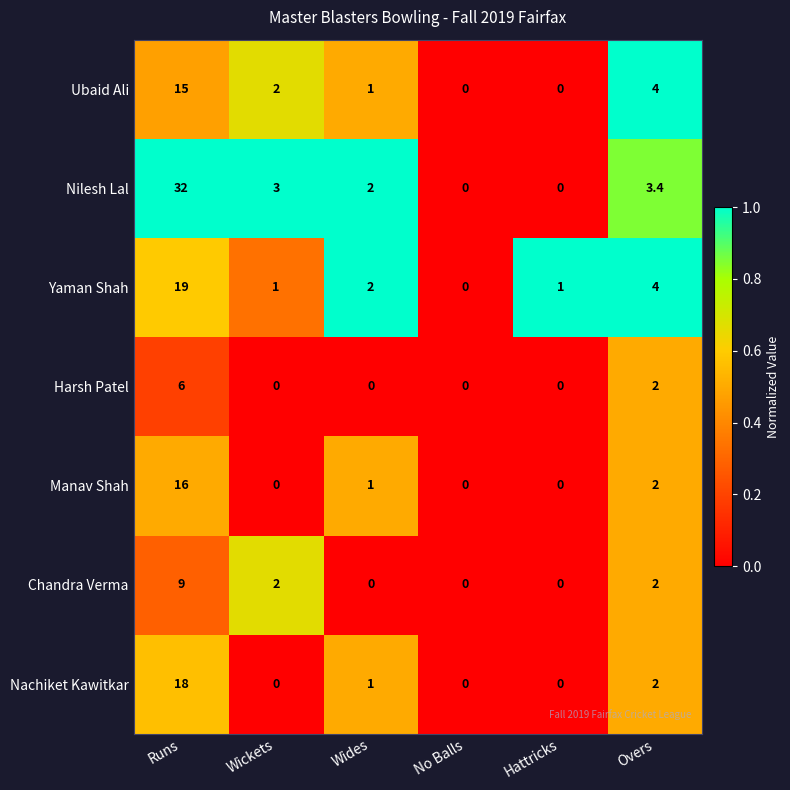

What is the average value of the Nilesh Lal series?

6.7